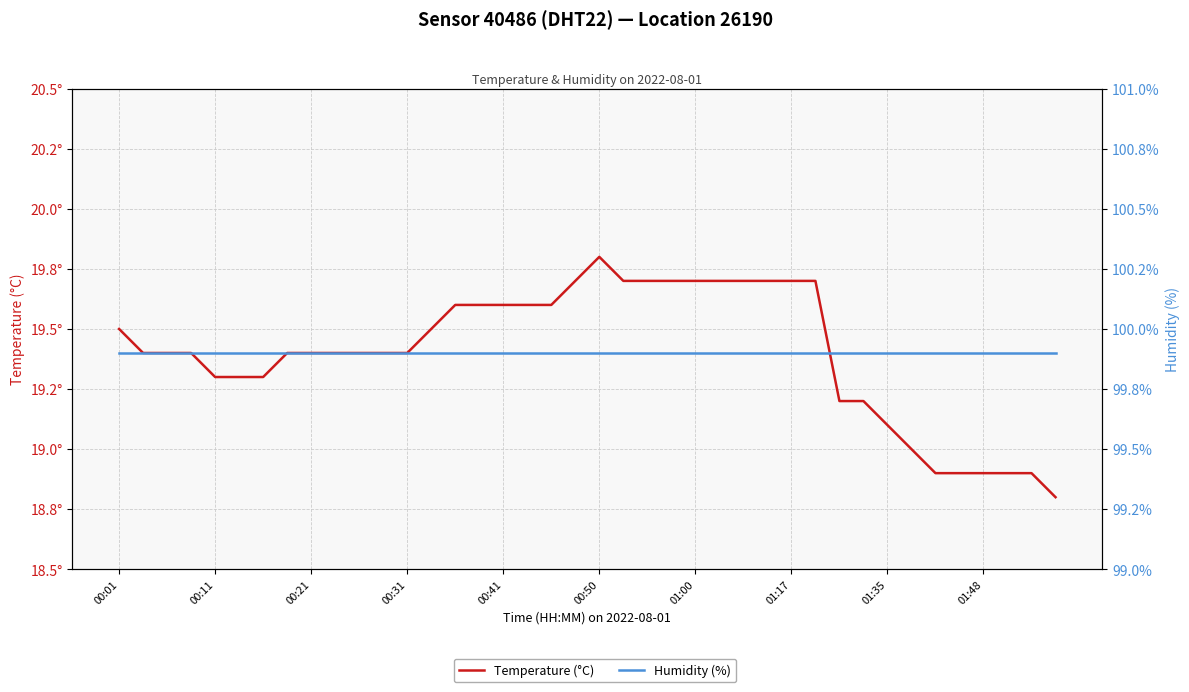

Rank the series by their maximum value, from lowest to highest.

Temperature (°C), Humidity (%)